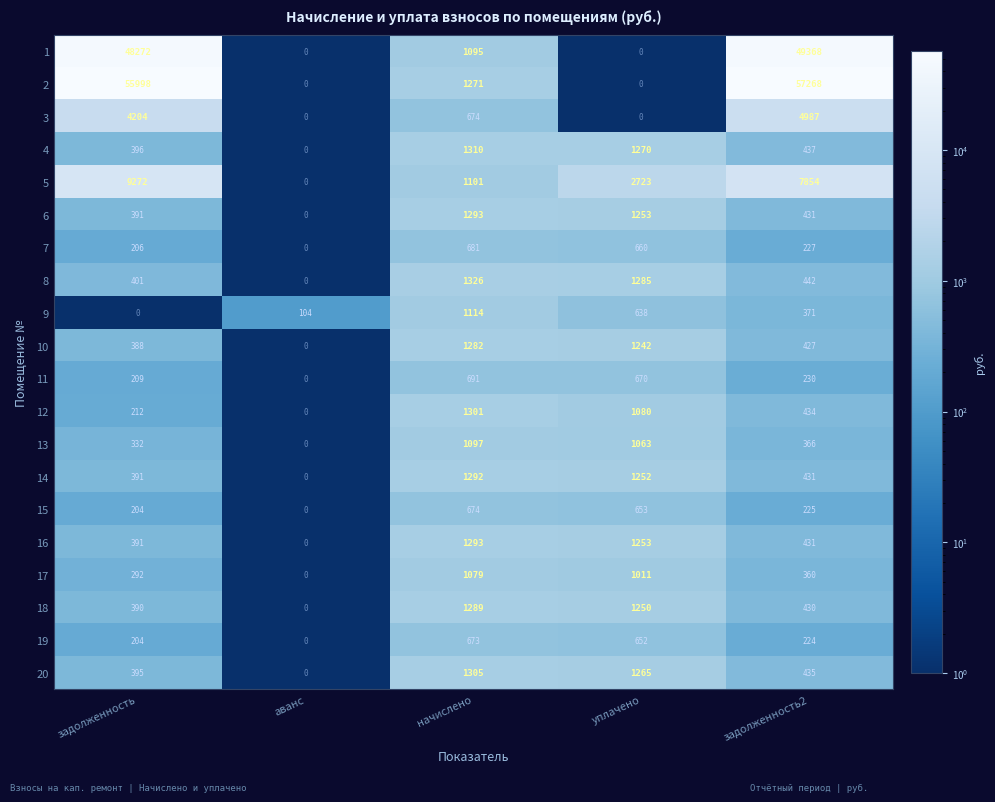

Between начислено and уплачено, which series saw the biggest shift?

5